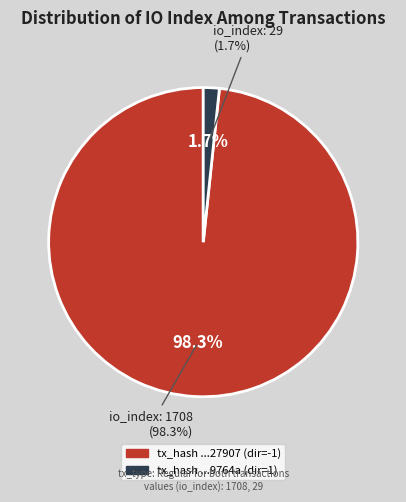

How much of the chart is everything except io_index: 29?

98.3%